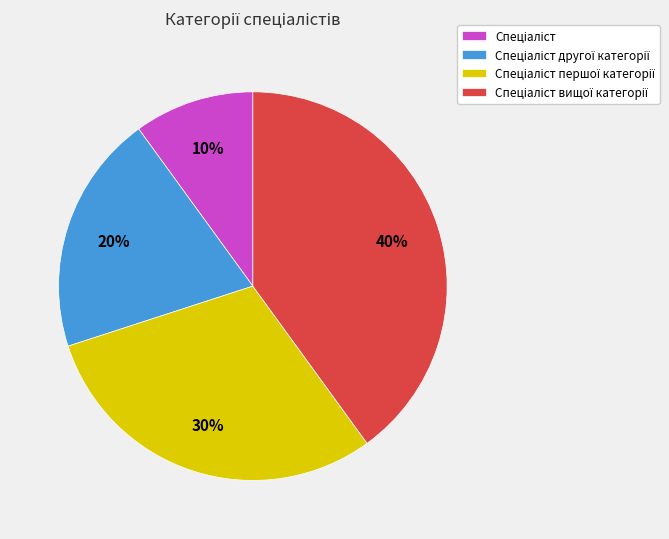

To the nearest percent, what is the difference between the largest and smallest slice percentages?

30%